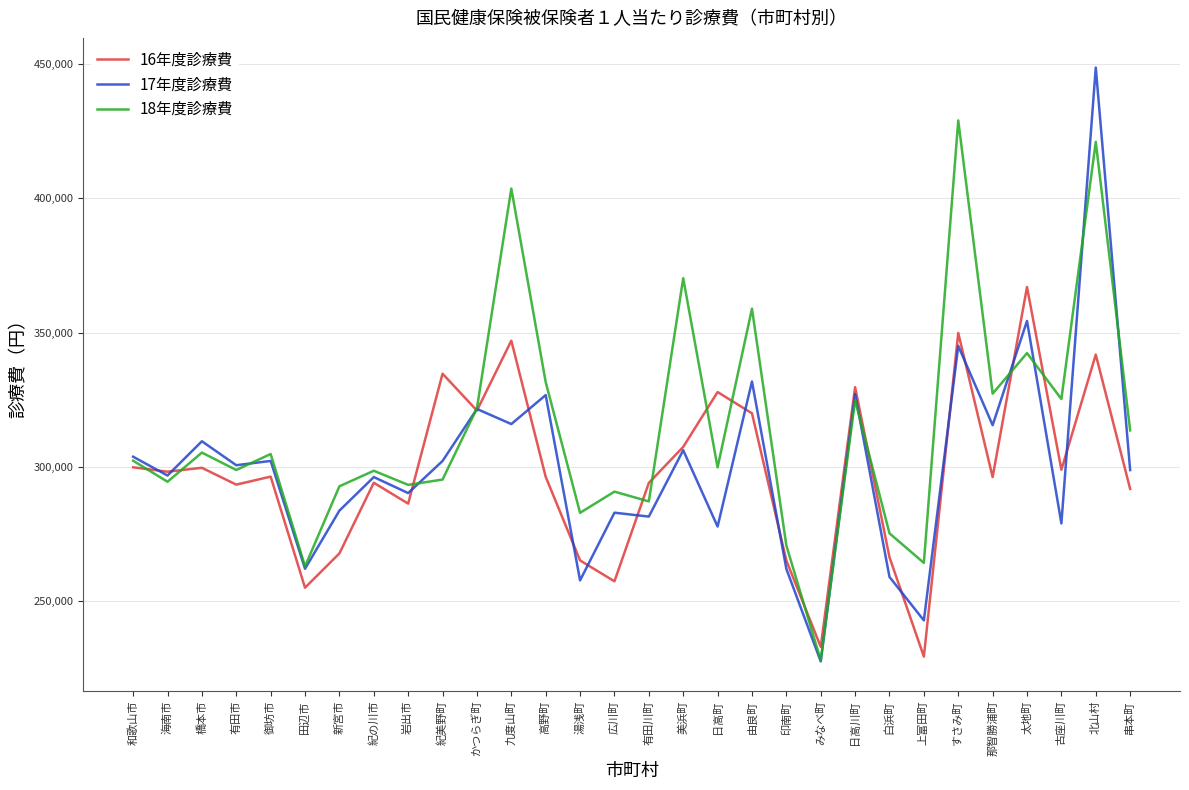

What is the spread (max minus min) of values at すさみ町?

83872